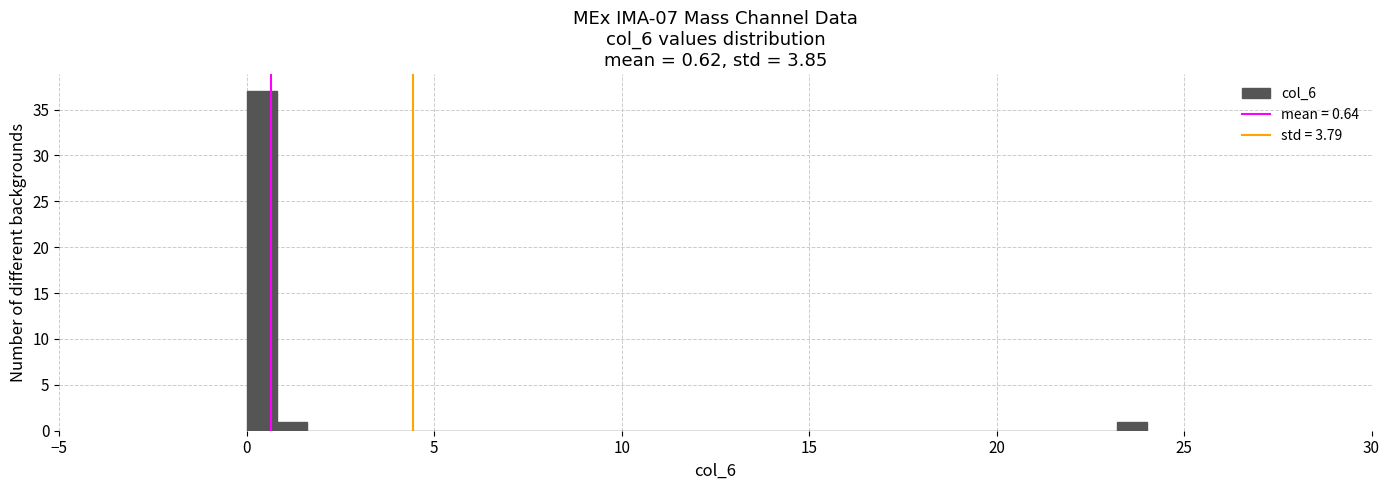

Around what value on the x-axis is the tallest bar? Give the approximate position of its centre, as read against the axis.

0.5